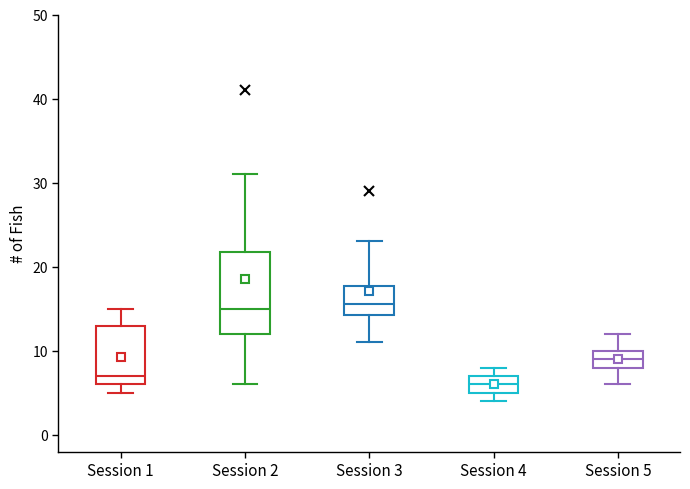

Reading left to right, transcribe this box plot: for each box, give where its median line is, the range the box spans, and where its two whiskers end, as read against the y-axis. The values are not printed on the chart, so give them approximately, as read against the axis.

Session 1: median 7, box 6 to 13, whiskers 5 to 15
Session 2: median 15, box 12 to 22, whiskers 6 to 31
Session 3: median 16, box 14 to 18, whiskers 11 to 23
Session 4: median 6, box 5 to 7, whiskers 4 to 8
Session 5: median 9, box 8 to 10, whiskers 6 to 12